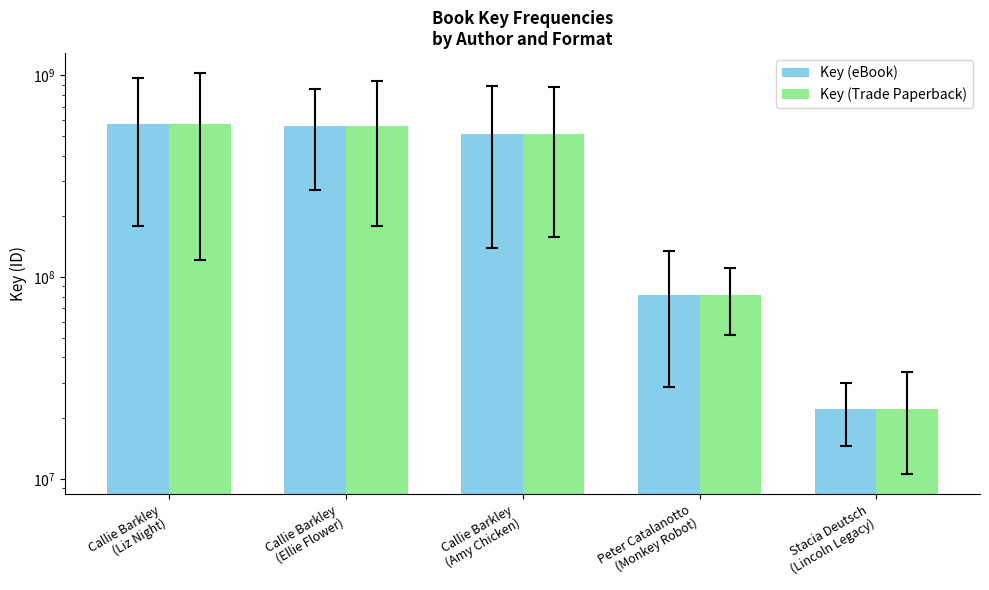

What is the difference between the maximum and minimum values in the Key (Trade Paperback) series?

551012976